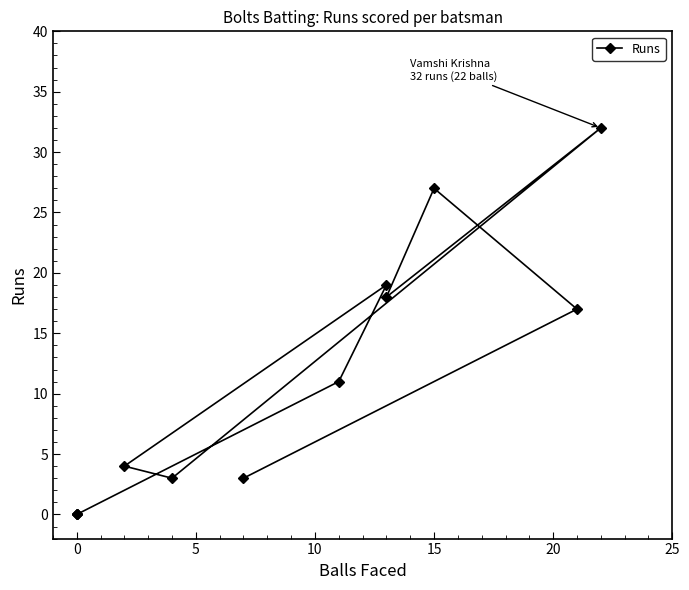

What is the change in value from 25 to 10?

-4